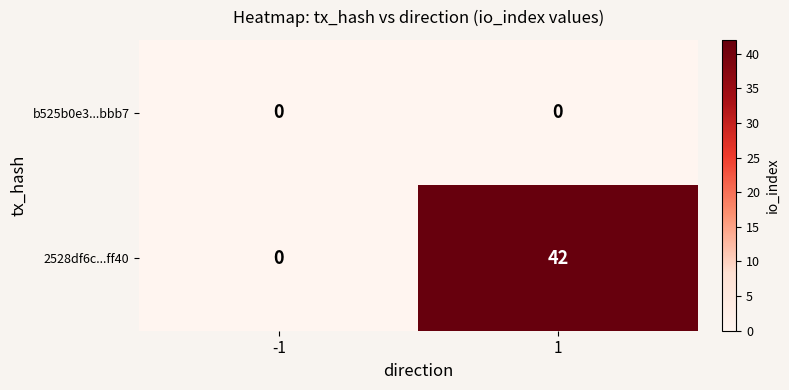

What is the total value across all series at 1?

42